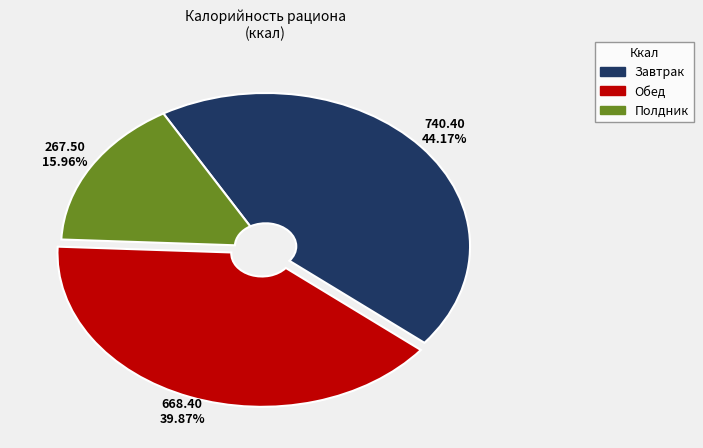

What is the total percentage of Завтрак and Полдник?

60.1%